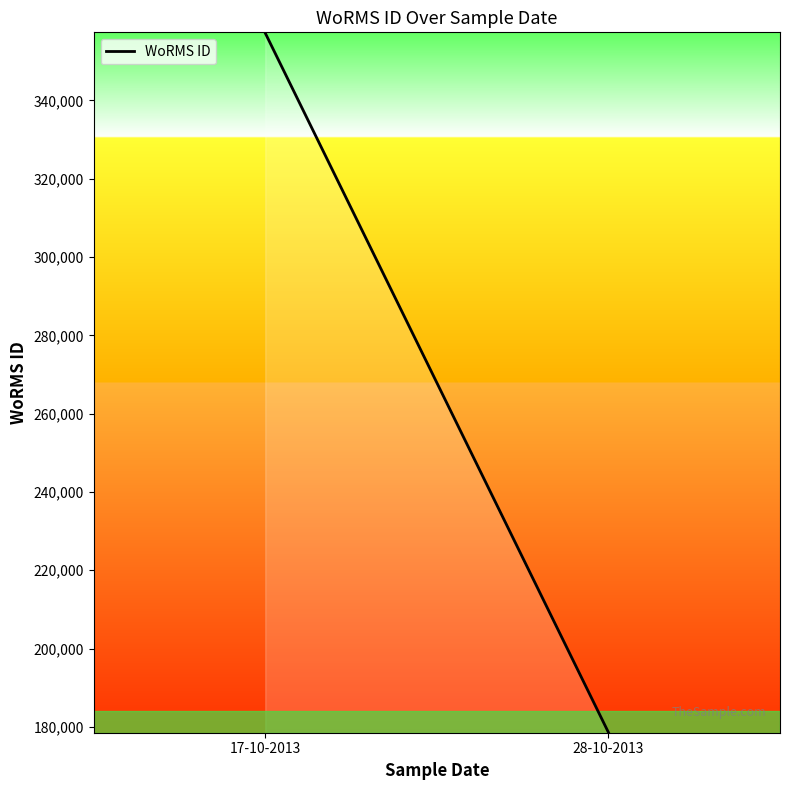

What is the change in value from 17-10-2013 to 28-10-2013?

-178599